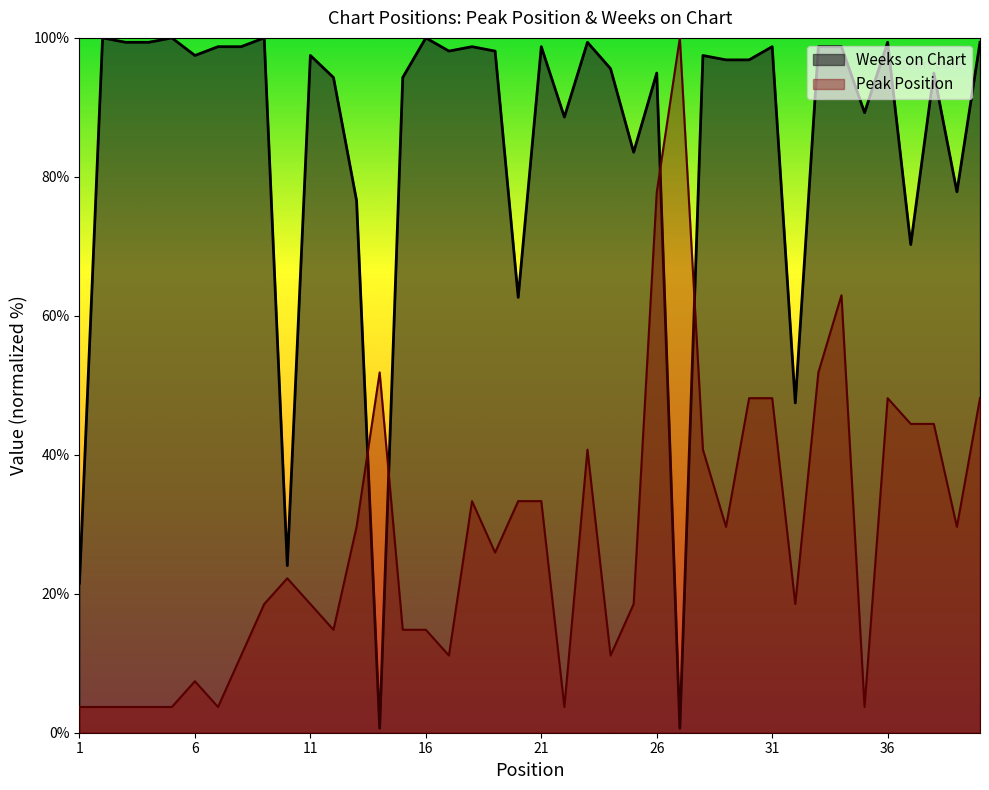

Reading left to right, transcribe all the data shown in this chart.

Peak Position: 3.7	3.7	3.7	3.7	3.7	7.4	3.7	11.1	18.5	22.2	18.5	14.8	29.6	51.9	14.8	14.8	11.1	33.3	25.9	33.3	33.3	3.7	40.7	11.1	18.5	77.8	100.0	40.7	29.6	48.1	48.1	18.5	51.9	63.0	3.7	48.1	44.4	44.4	29.6	48.1
Weeks on Chart: 21.5	100.0	99.4	99.4	100.0	97.5	98.7	98.7	100.0	24.1	97.5	94.3	76.6	0.6	94.3	100.0	98.1	98.7	98.1	62.7	98.7	88.6	99.4	95.6	83.5	94.9	0.6	97.5	96.8	96.8	98.7	47.5	98.7	98.7	89.2	99.4	70.3	94.9	77.8	99.4